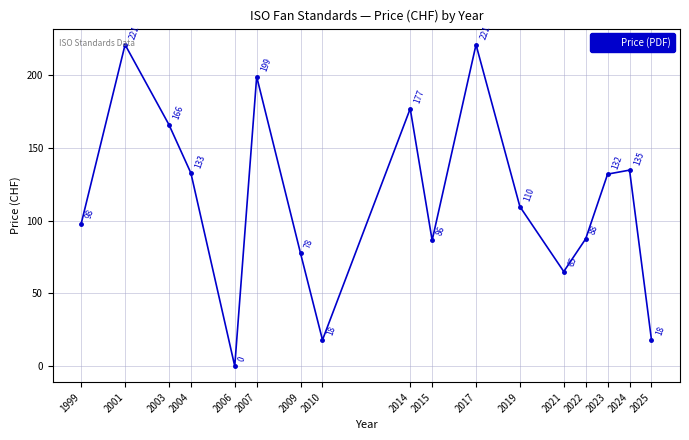

How many positive values are there?

16